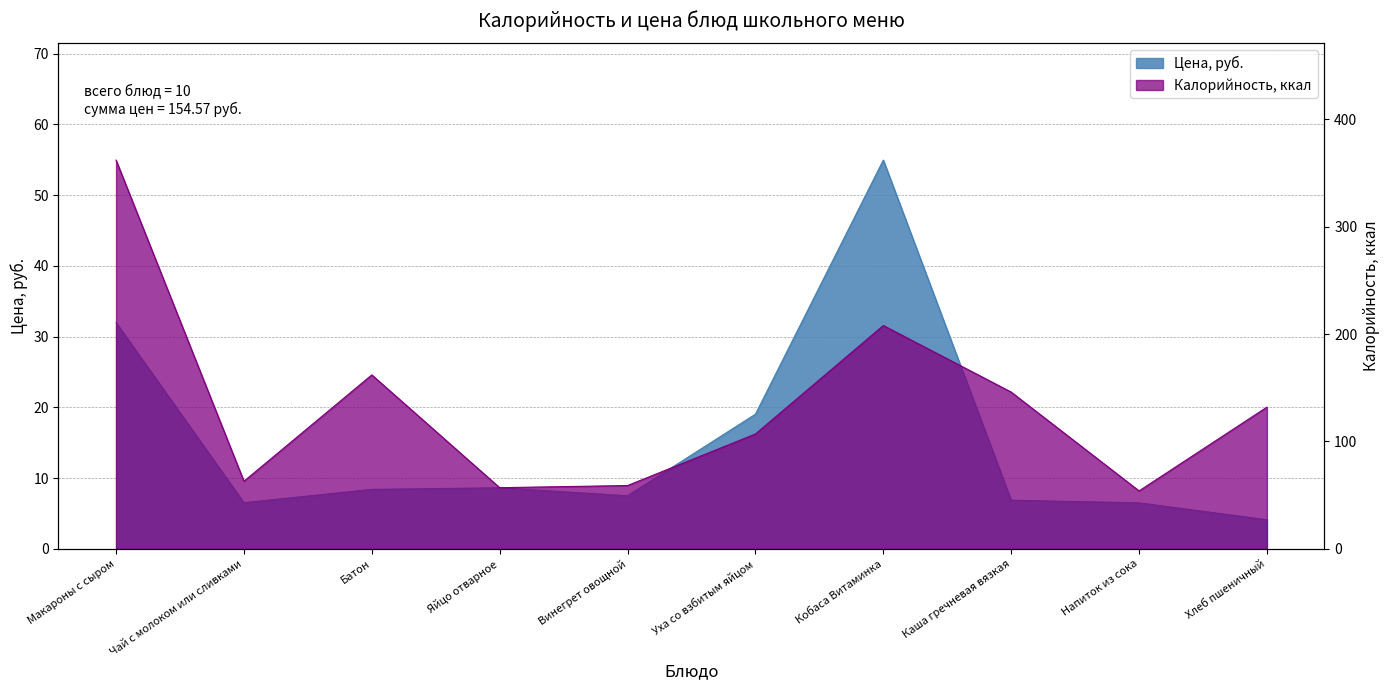

What is the total value across all series at Кобаса Витаминка?

262.9